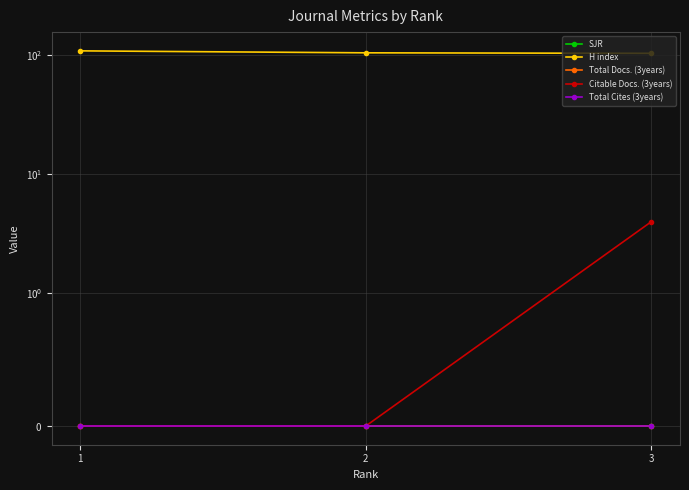

Which category has the lowest value in the H index series?

3